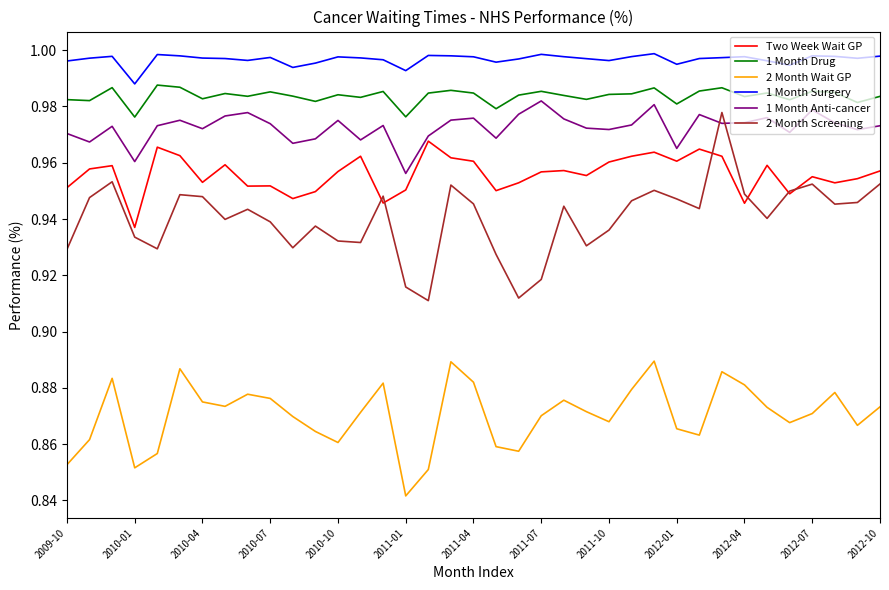

True or false: 1 Month Surgery and 1 Month Drug cross at least once.

False